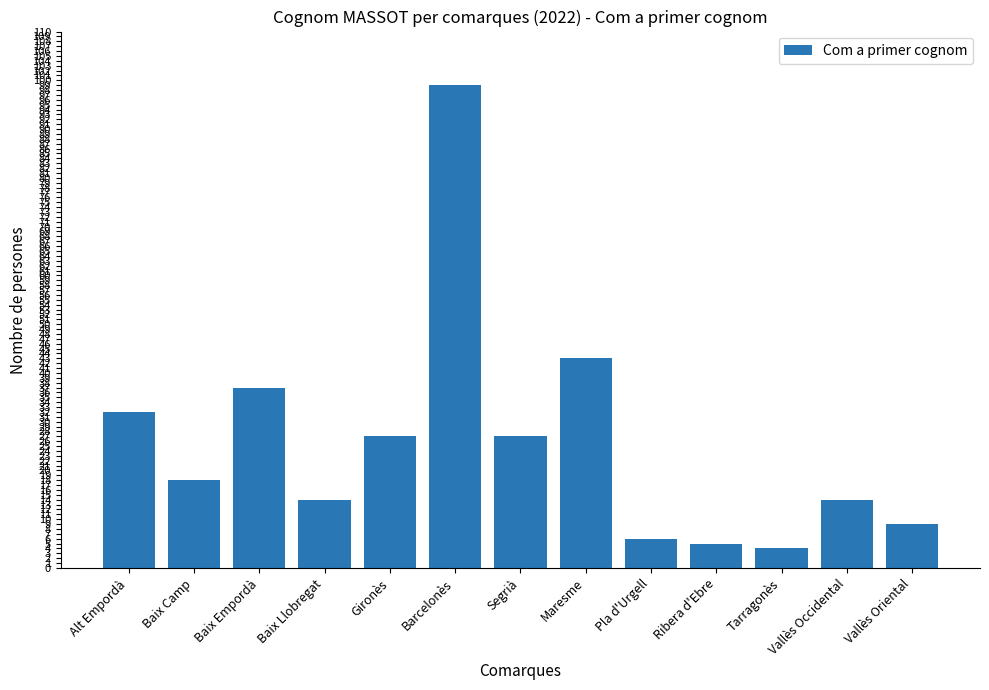

True or false: the data shows 141 at Barcelonès.

False